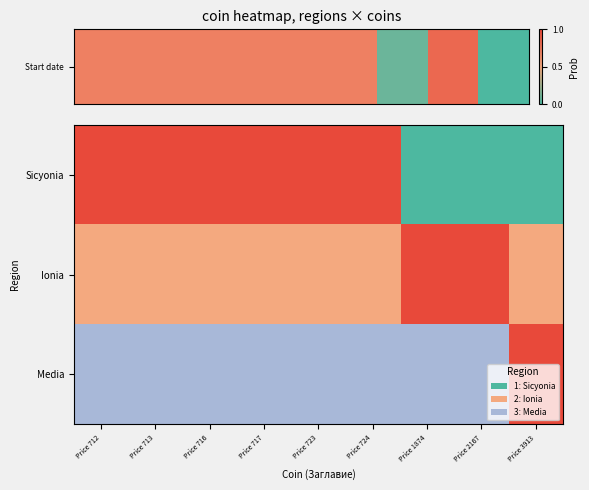

Rank the categories by value from lowest to highest.

Price 3913, Price 1874, Price 712, Price 713, Price 716, Price 717, Price 723, Price 724, Price 2167